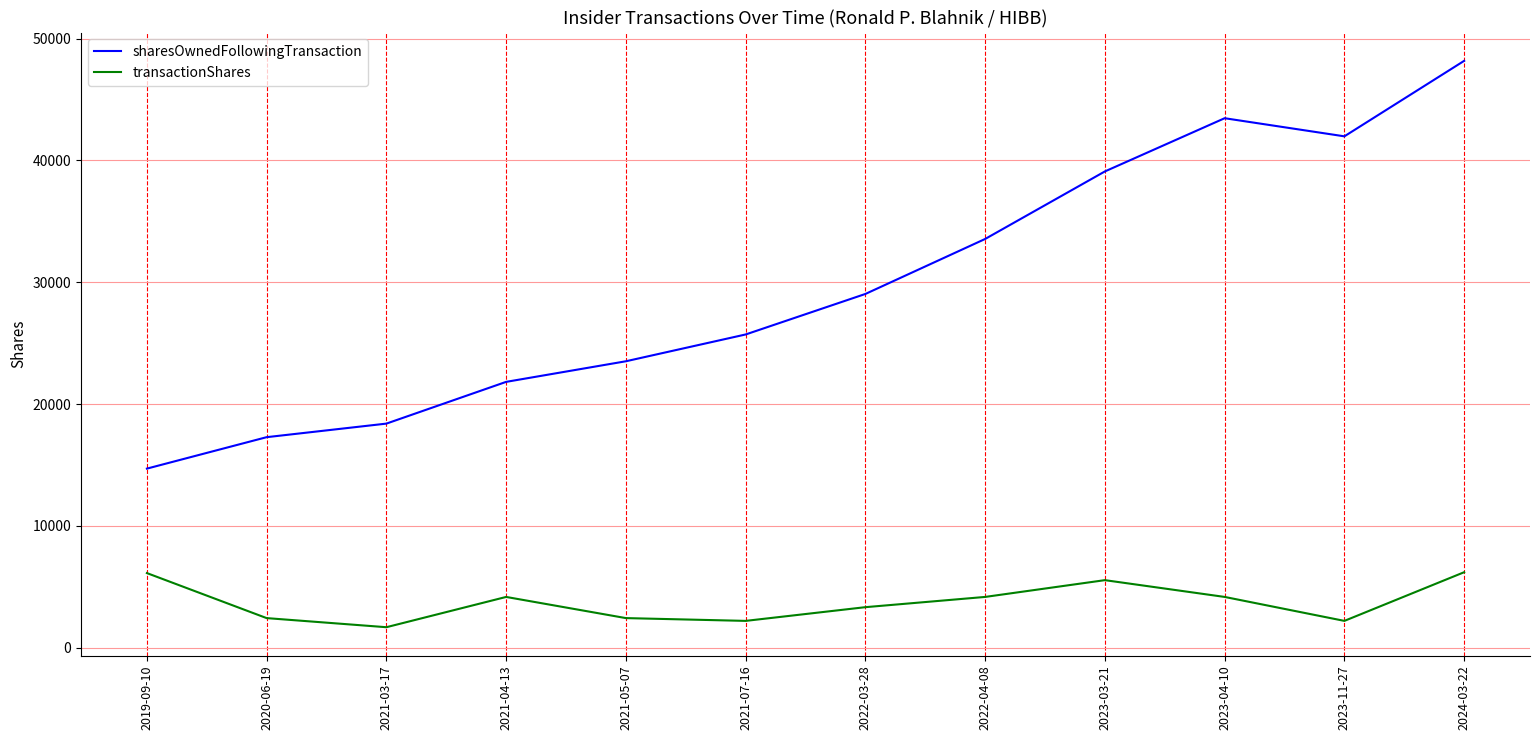

What is the difference between the sharesOwnedFollowingTransaction values at 2020-06-19 and 2023-04-10?

26184